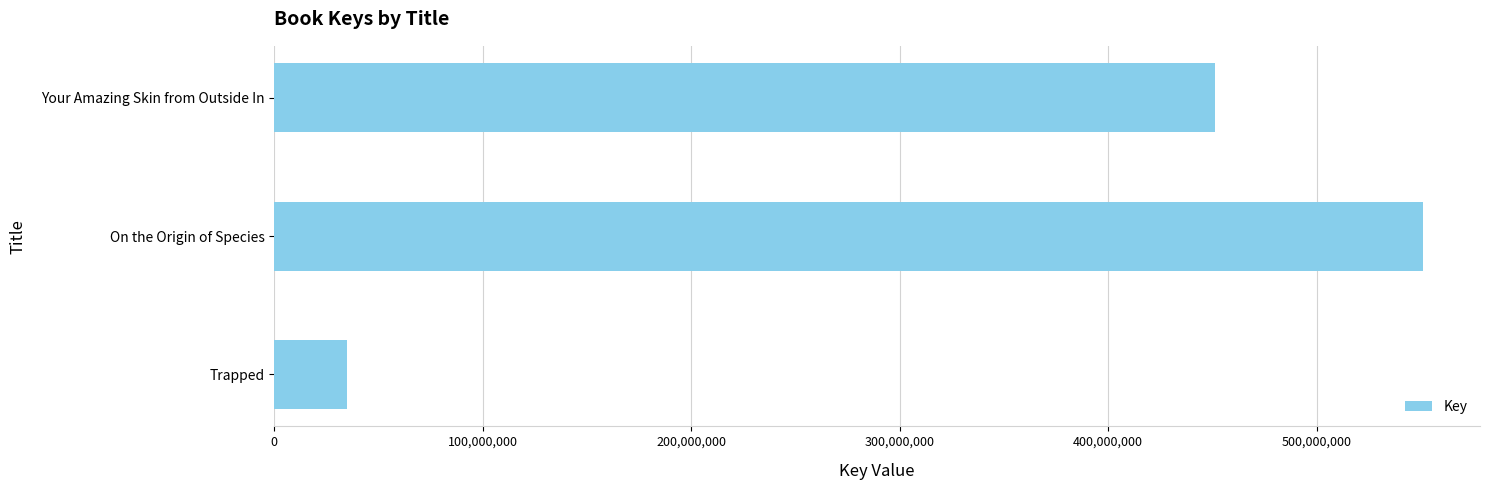

What is the ratio of the value at Your Amazing Skin from Outside In to the value at On the Origin of Species?

0.8